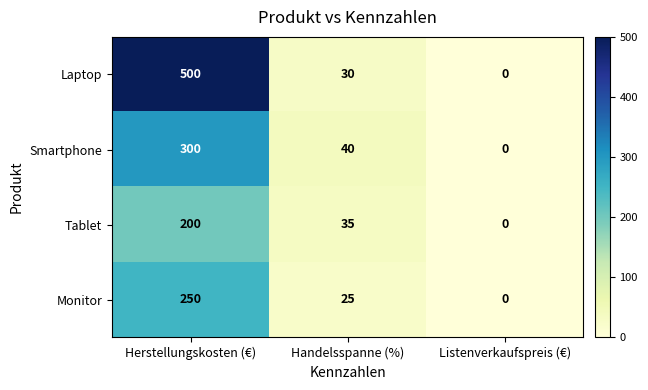

The Laptop series shows 40 at Handelsspanne (%). True or false?

False